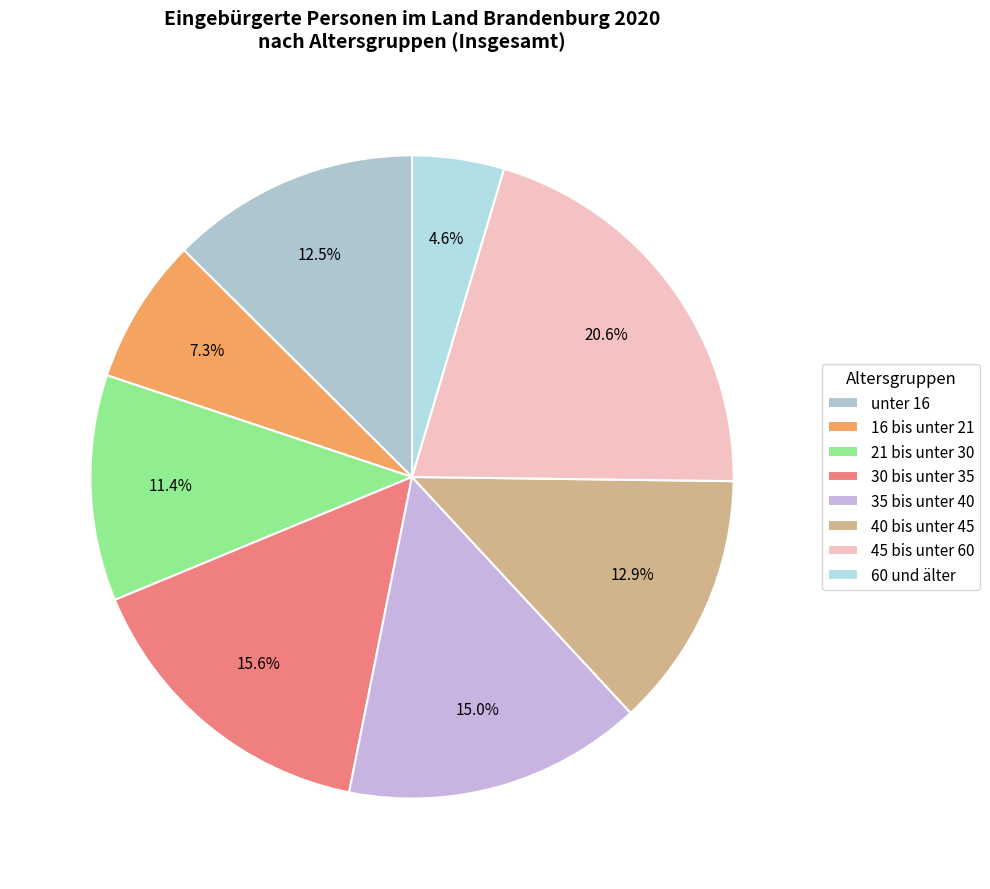

To the nearest percent, what is the average slice percentage?

12%